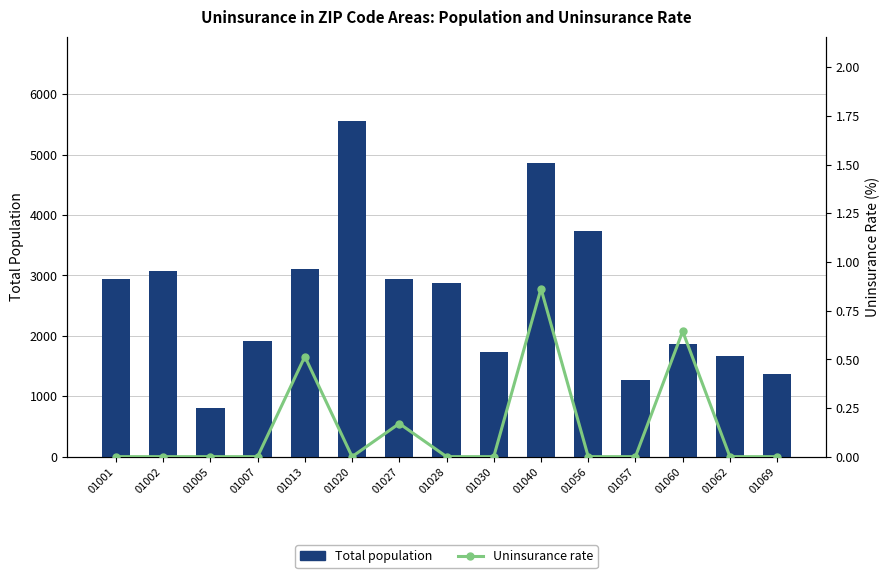

How many groups of bars are there?

15